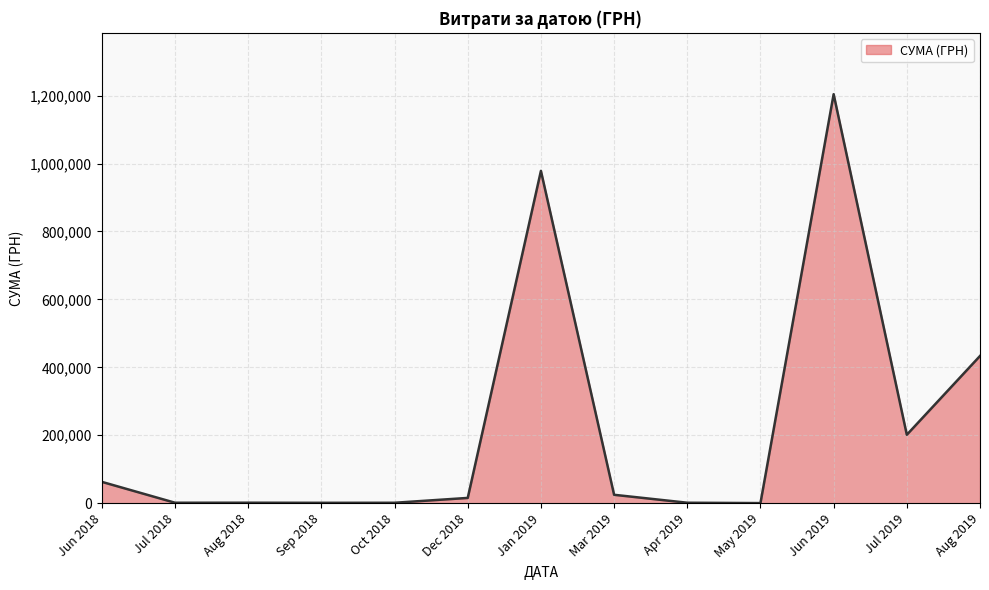

The value at Jun 2019 is 1204251.0. True or false?

True